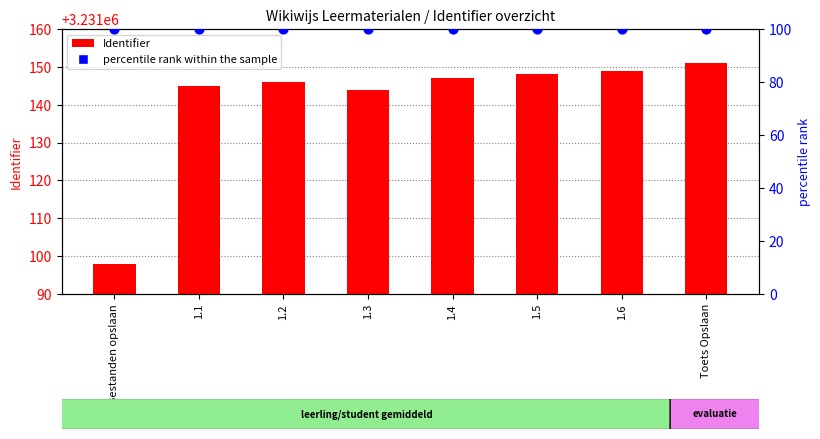

Which series contains the lowest Y value?

percentile rank within the sample